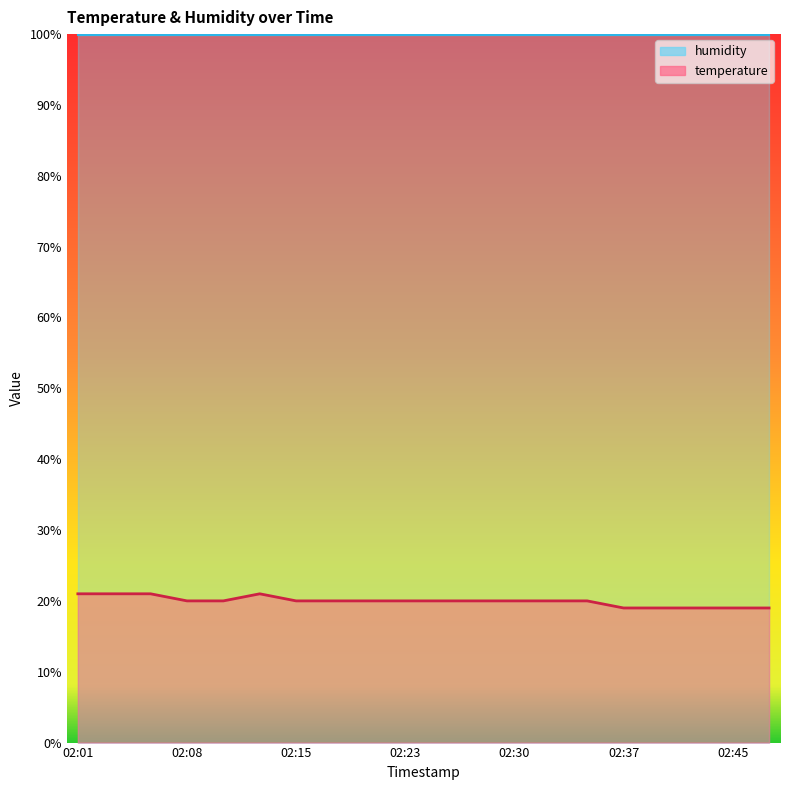

Reading left to right, what are all the values shown in this chart?

21.0	21.0	21.0	20.0	20.0	21.0	20.0	20.0	20.0	20.0	20.0	20.0	20.0	20.0	20.0	19.0	19.0	19.0	19.0	19.0